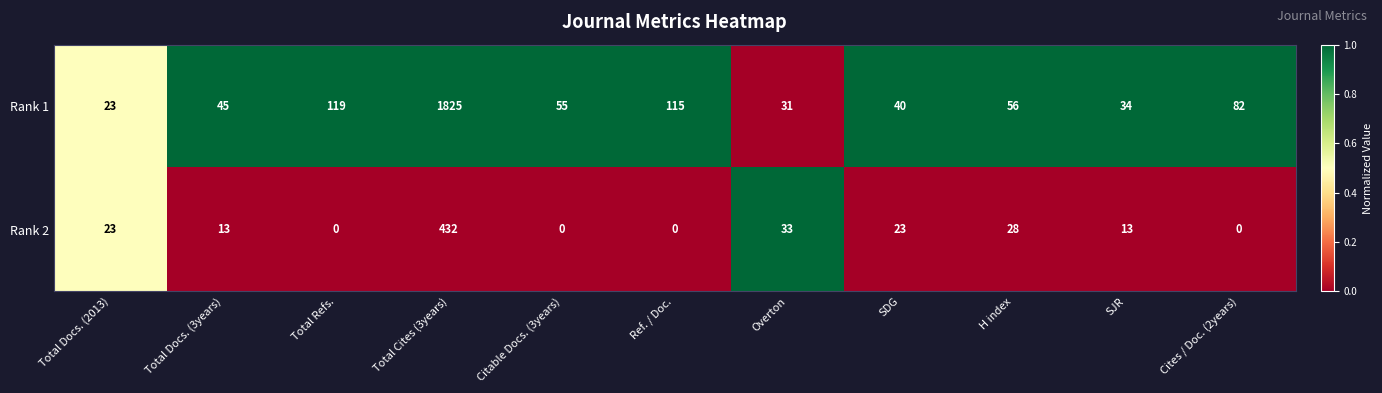

What is the total value across all series at Cites / Doc. (2years)?

82